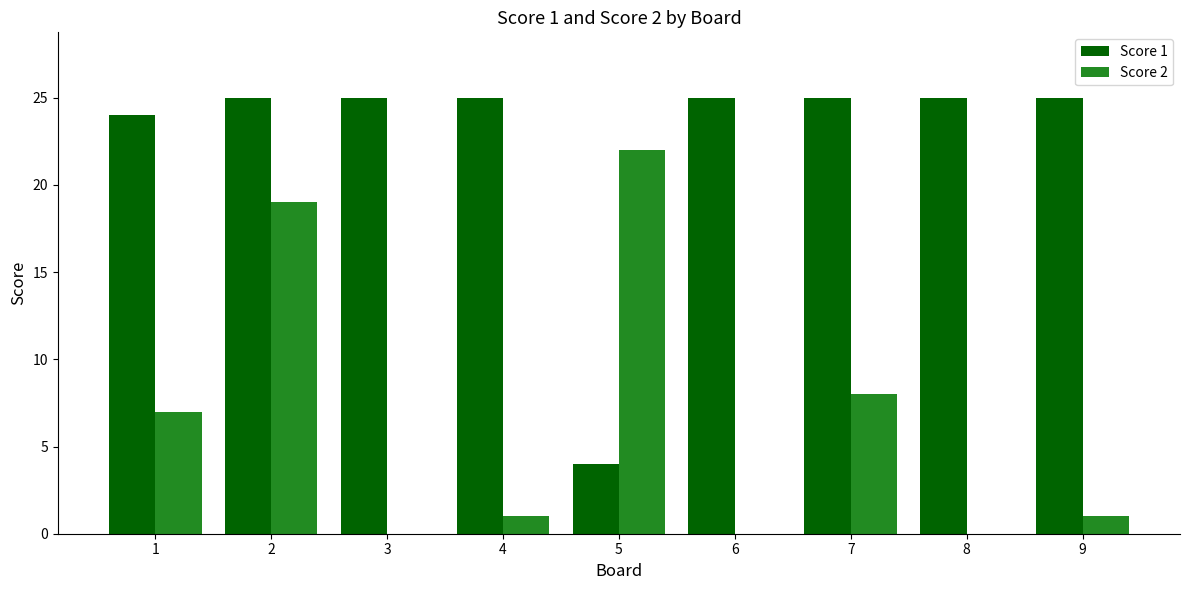

True or false: Score 1 has a value of 25 at 2.

True